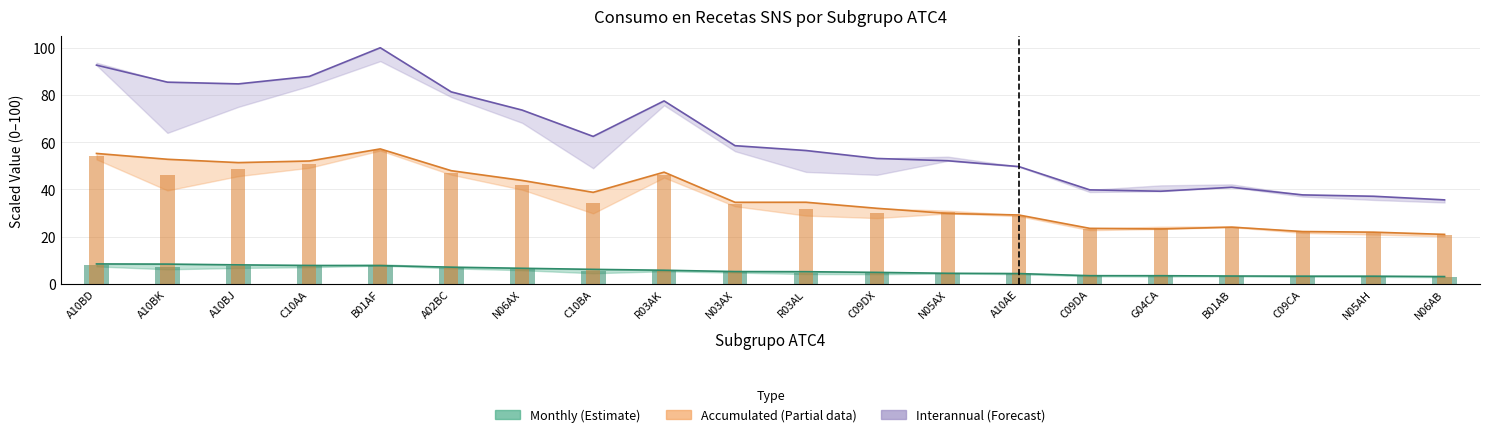

Rank the categories by Interanual 2024 value from lowest to highest.

N06AB, N05AH, C09CA, G04CA, C09DA, B01AB, A10AE, N05AX, C09DX, R03AL, N03AX, C10BA, N06AX, R03AK, A02BC, A10BJ, A10BK, C10AA, A10BD, B01AF